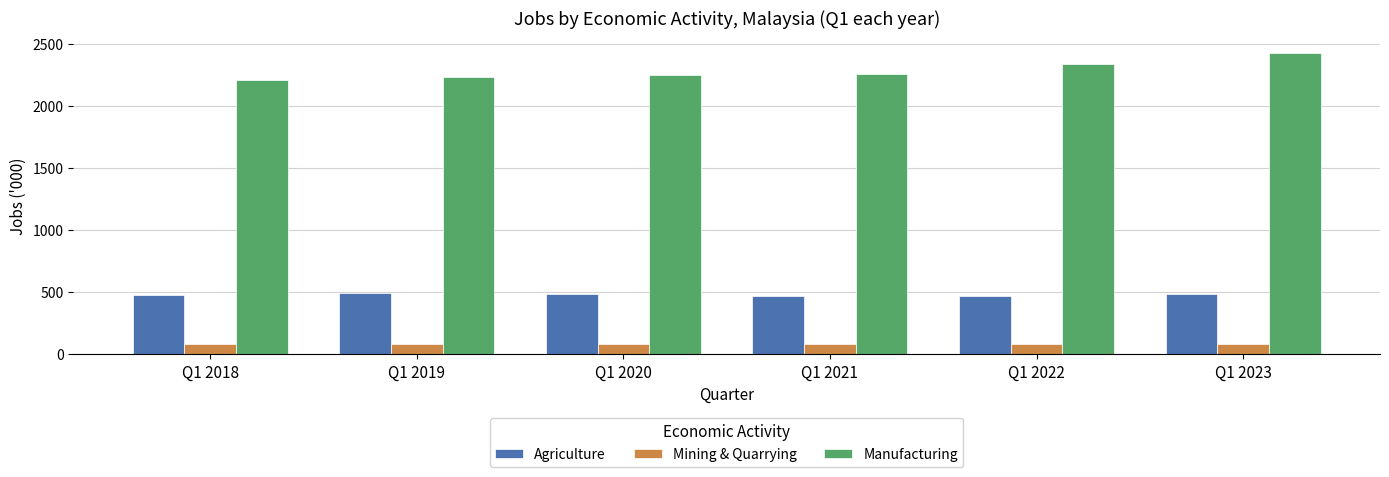

What is the difference between the highest and lowest values at Q1 2020?

2171.1